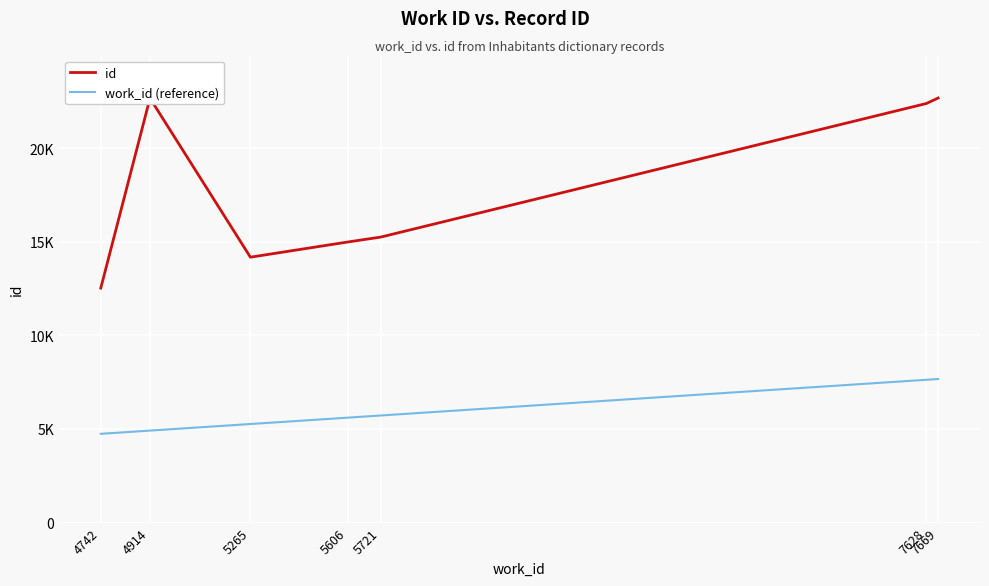

Reading left to right, list all the values displayed in this chart.

id: 12526	22666	14176	14989	15251	22385	22678
work_id (reference): 4742	4914	5265	5606	5721	7628	7669